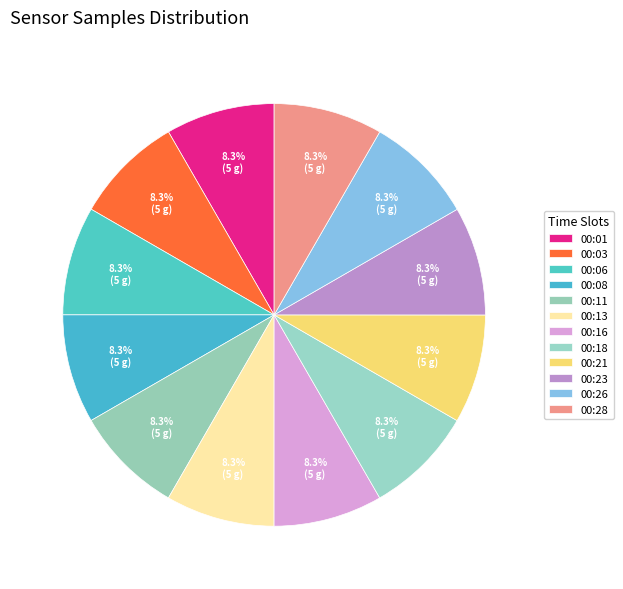

How many segments does this pie chart have?

12